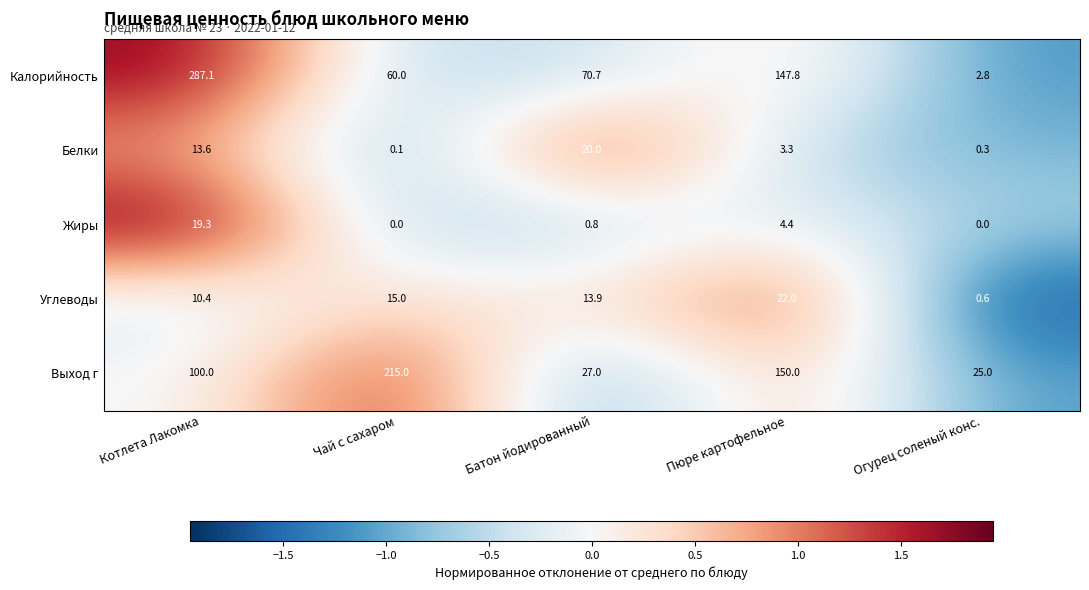

Which category has the highest value in the Углеводы series?

Пюре картофельное